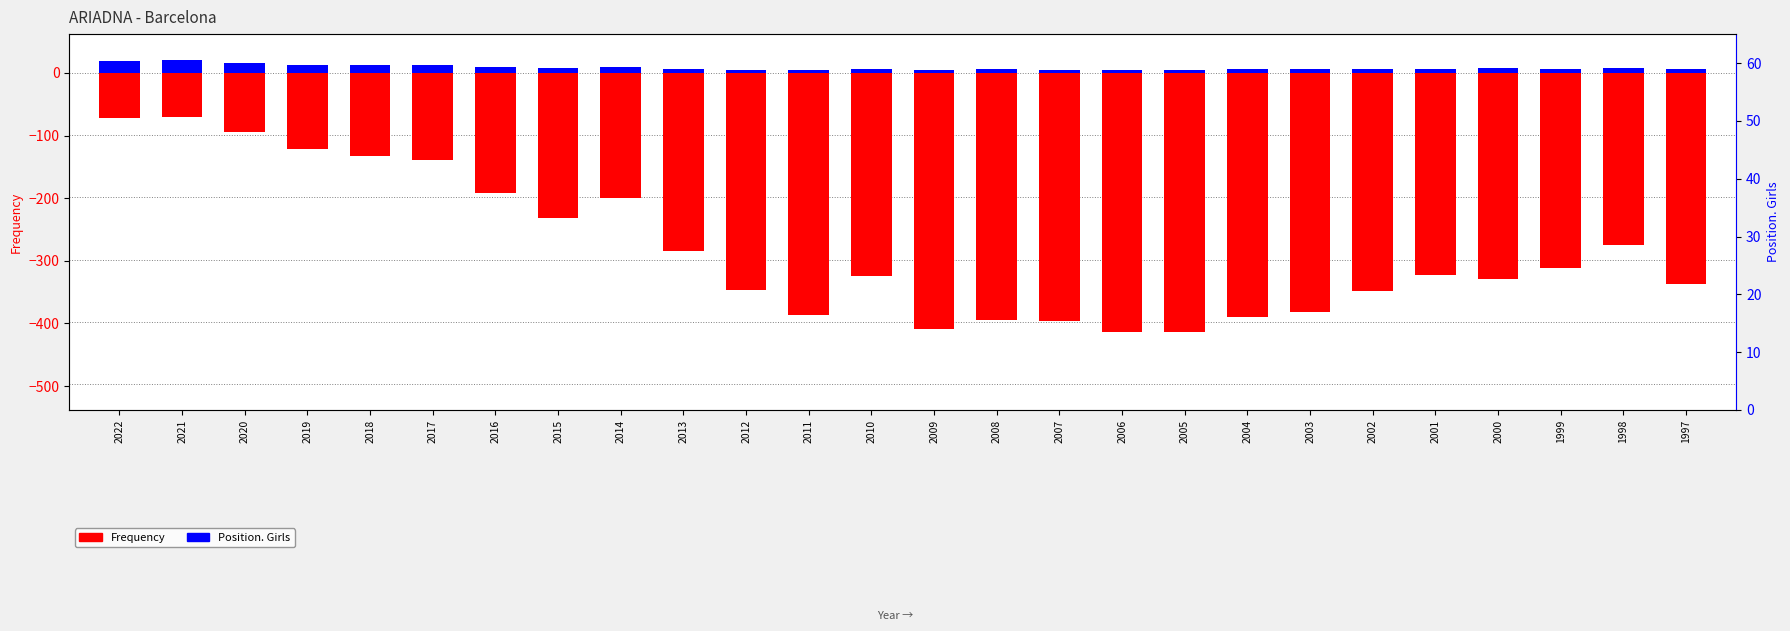

At which category is the sum across all series the highest?

2021